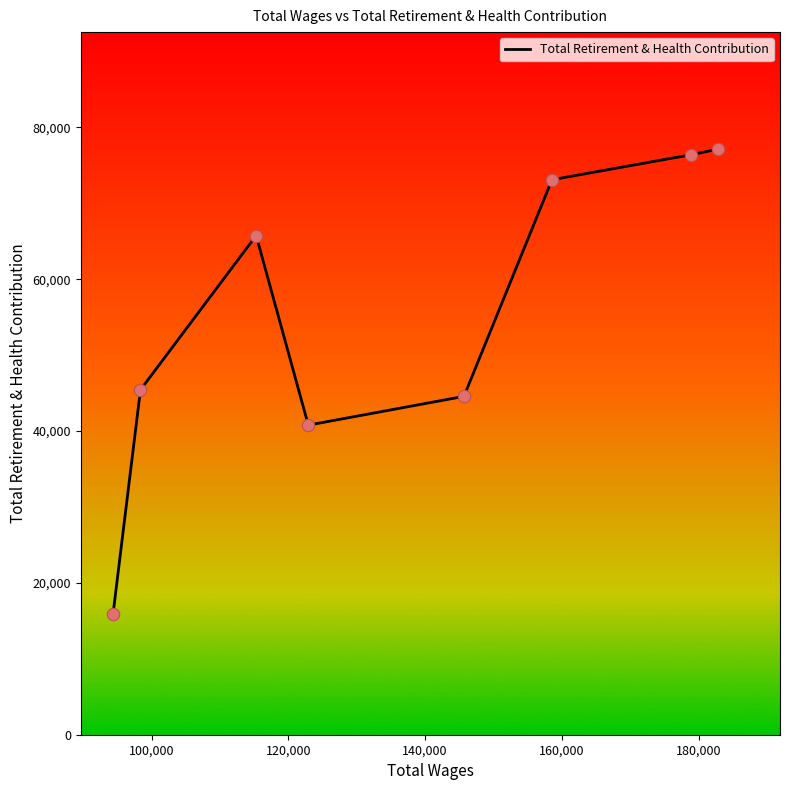

Approximately how many times larger is the value at 115279.0 compared to 178936.0?

0.9